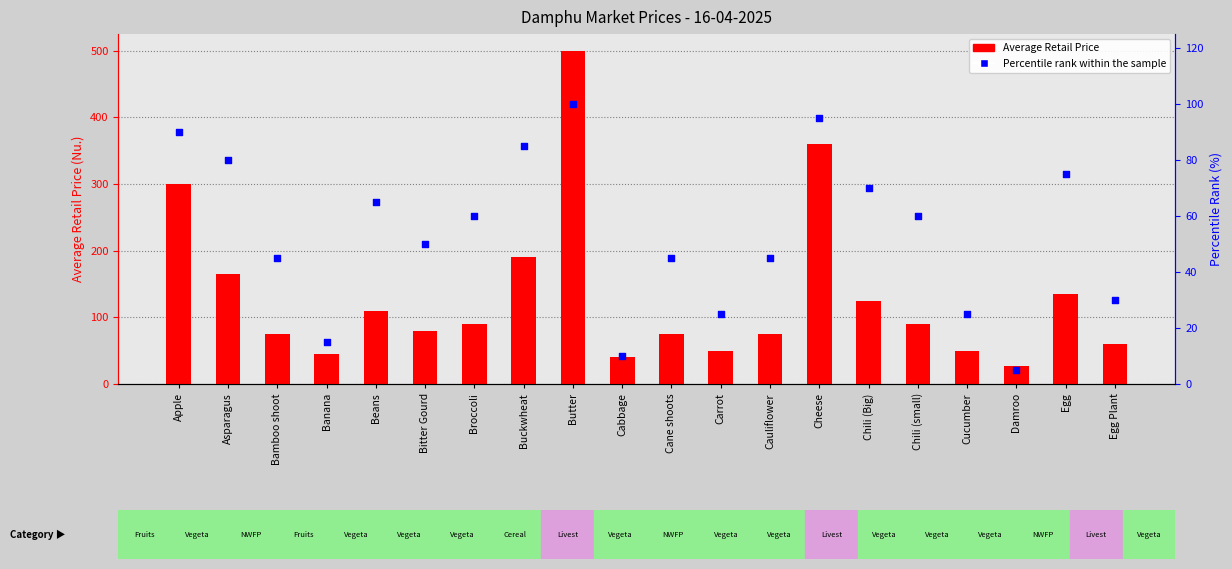

At how many categories does at least one series exceed 125?

6